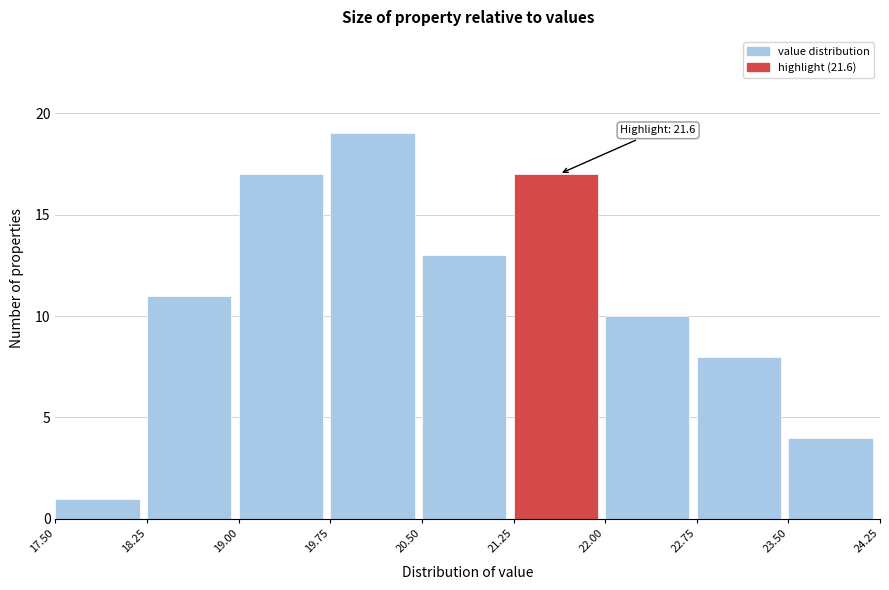

Which range on the x-axis has the tallest bar?

19.75 to 20.50